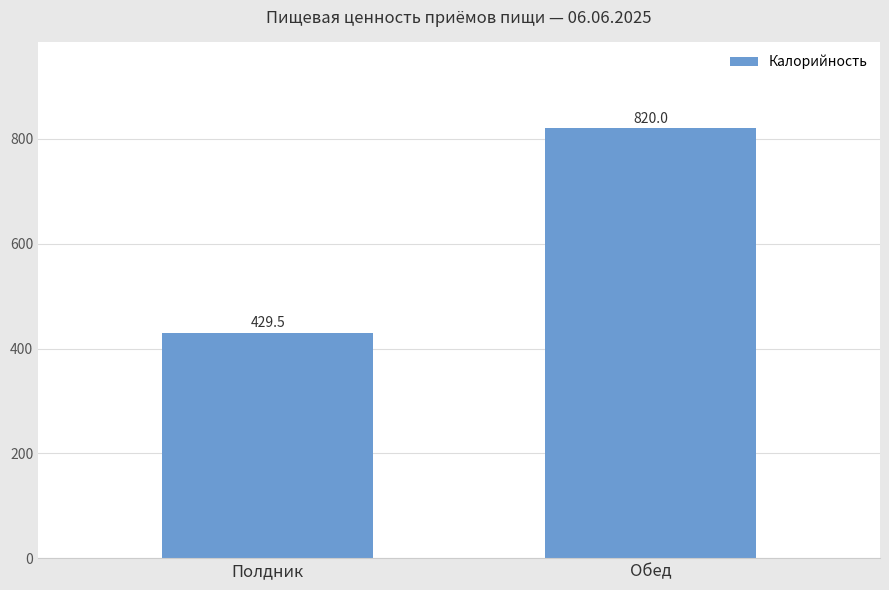

Between Обед and Полдник, which is larger?

Обед